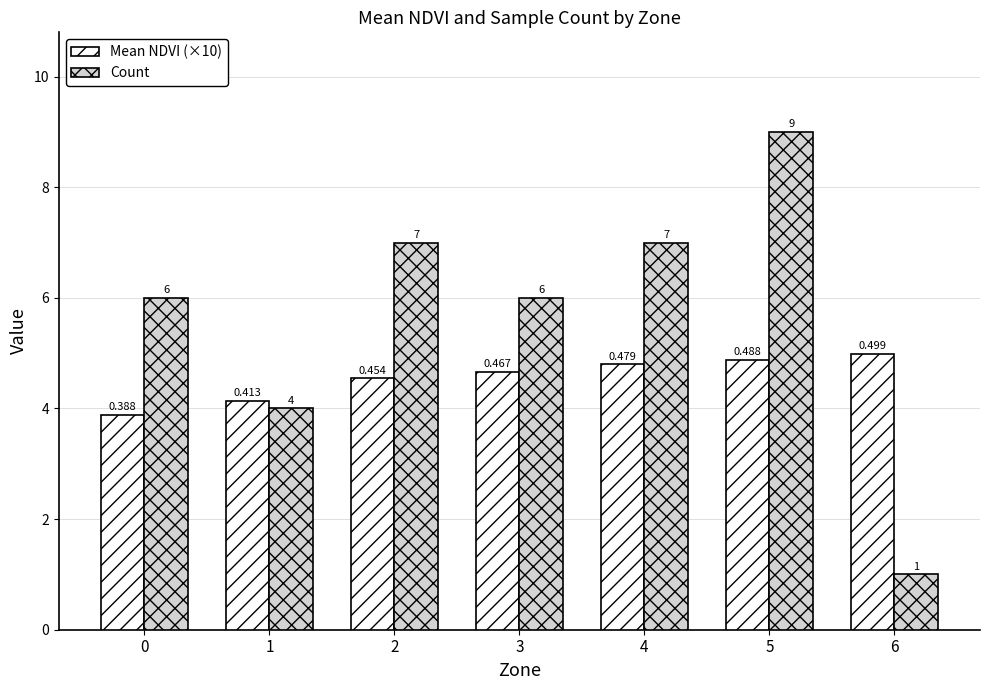

The value of Count at 3 is 6.0. True or false?

True